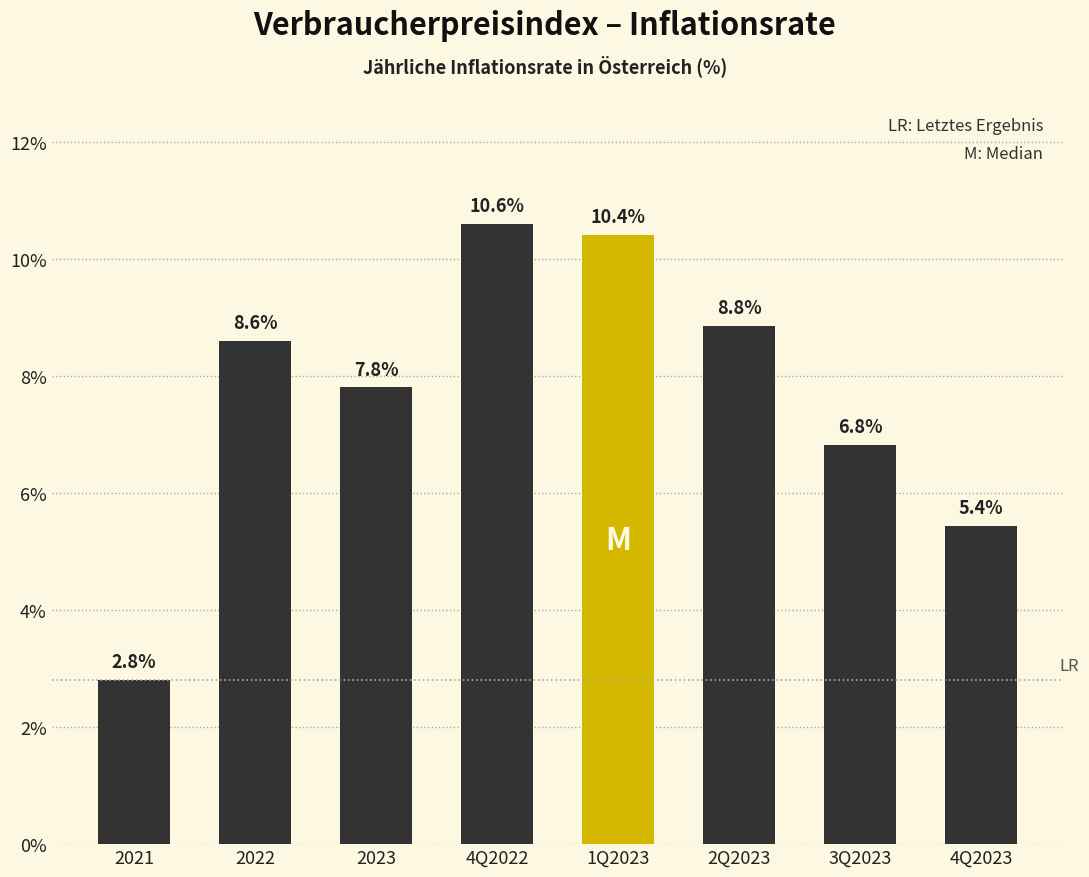

What is the difference between the maximum and second lowest values?

5.2